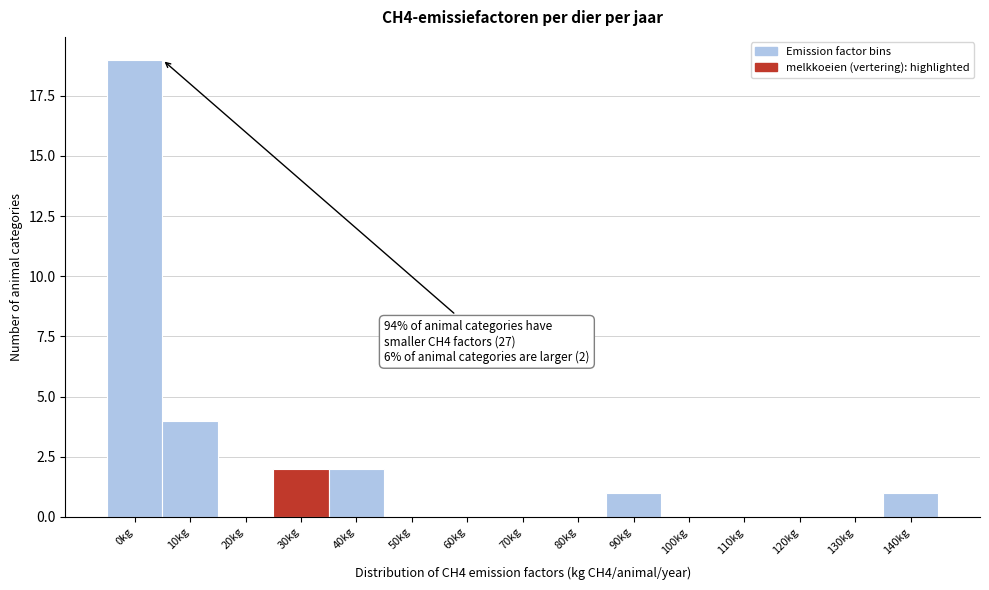

Reading right to left, what are all the values shown in this chart?

140kg=1	130kg=0	120kg=0	110kg=0	100kg=0	90kg=1	80kg=0	70kg=0	60kg=0	50kg=0	40kg=2	30kg=2	20kg=0	10kg=4	0kg=19